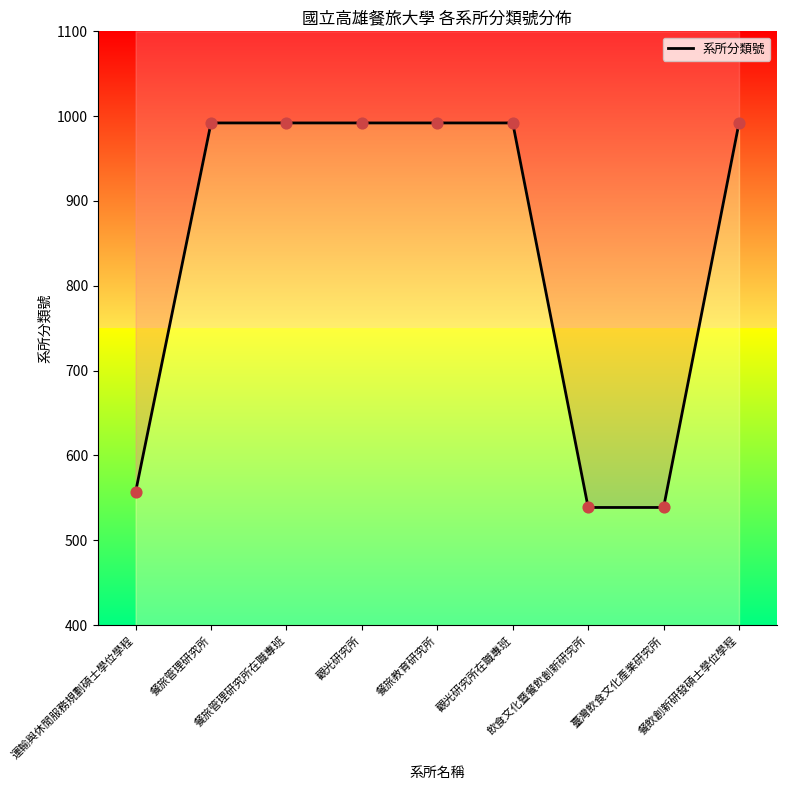

What is the change in value from 觀光研究所 to 飲食文化暨餐飲創新研究所?

-453.3